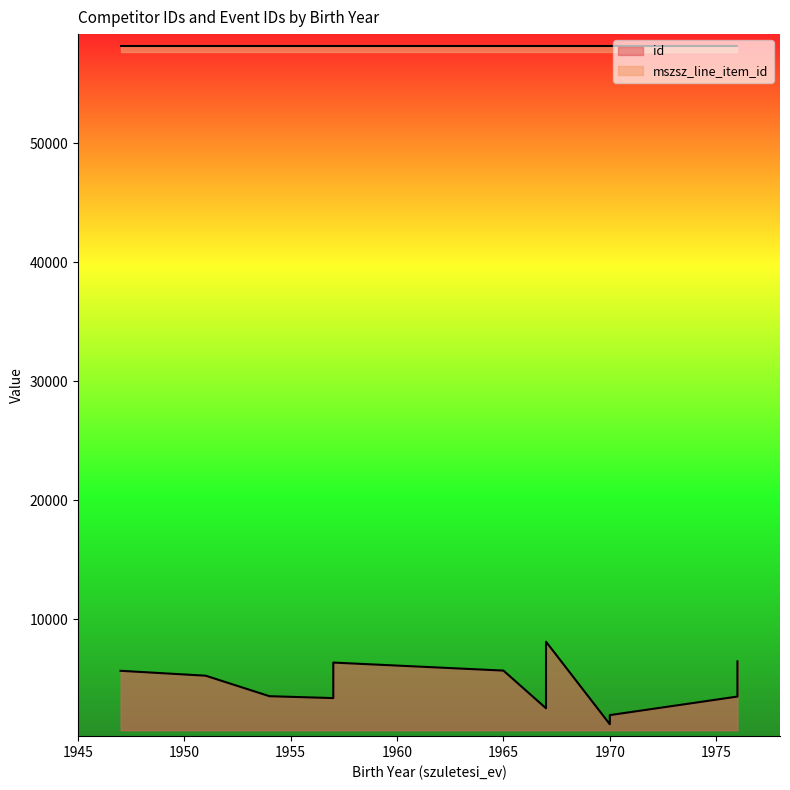

Approximately how many times larger is the value at 1954 compared to 1951?

1.0